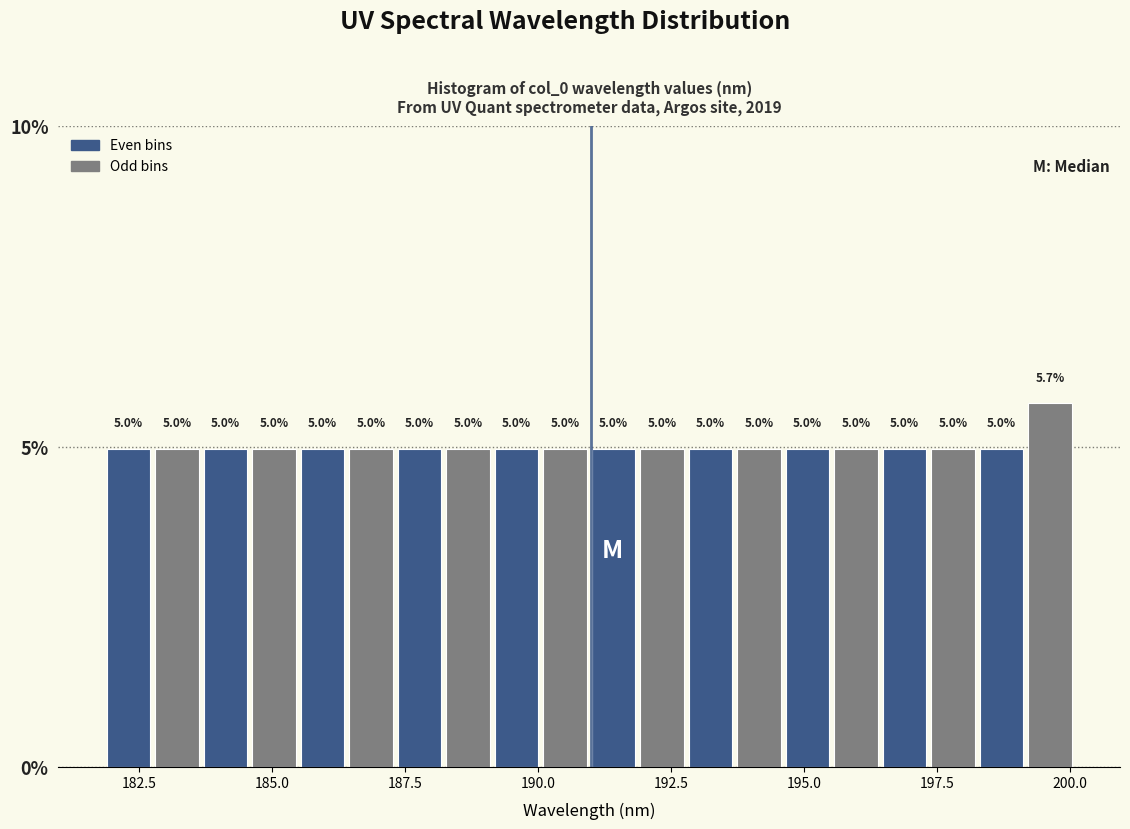

Read against the x-axis, roughly where is the centre of the tallest bar?

199.5